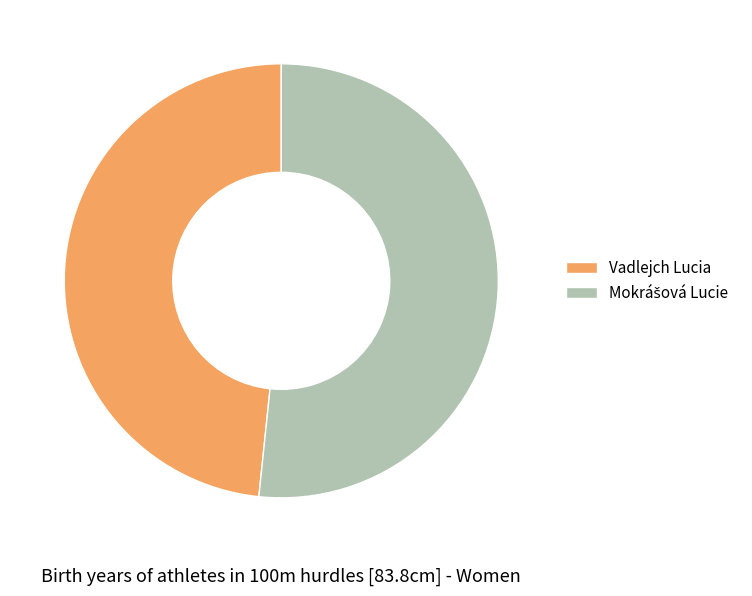

True or false: Vadlejch Lucia accounts for 48% of the total.

True